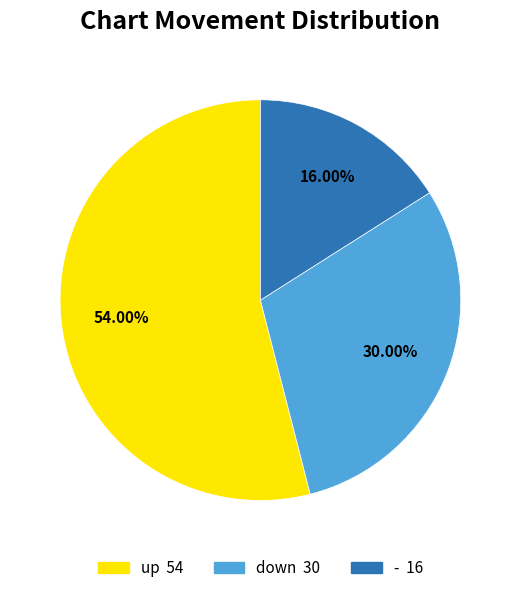

How many slices are in this pie chart?

3